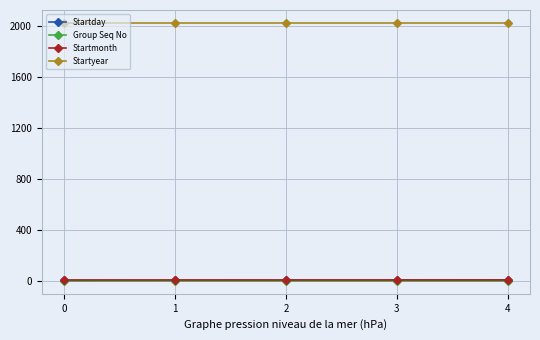

True or false: Startmonth and Startyear cross at least once.

False